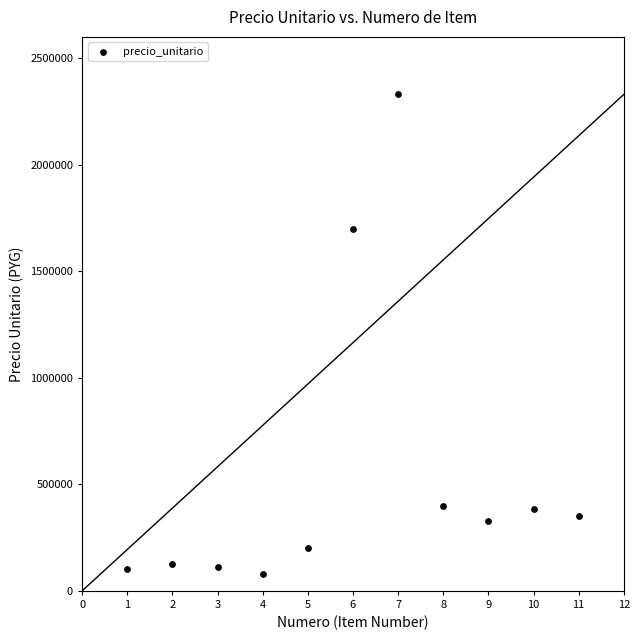

What is the range of X values (max minus min)?

10